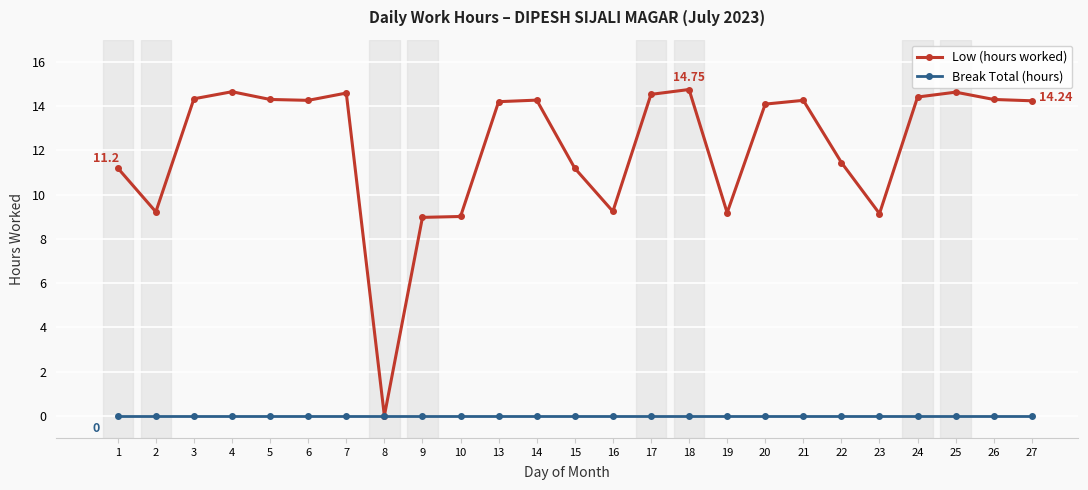

Rank the series at 15 from highest to lowest value.

Low (hours worked), Break Total (hours)